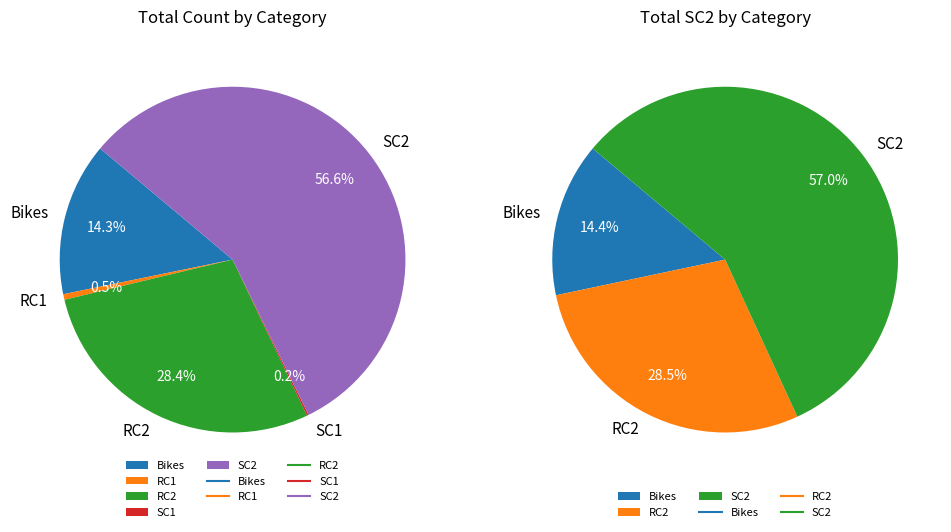

Is 13 the majority of the pie?

No